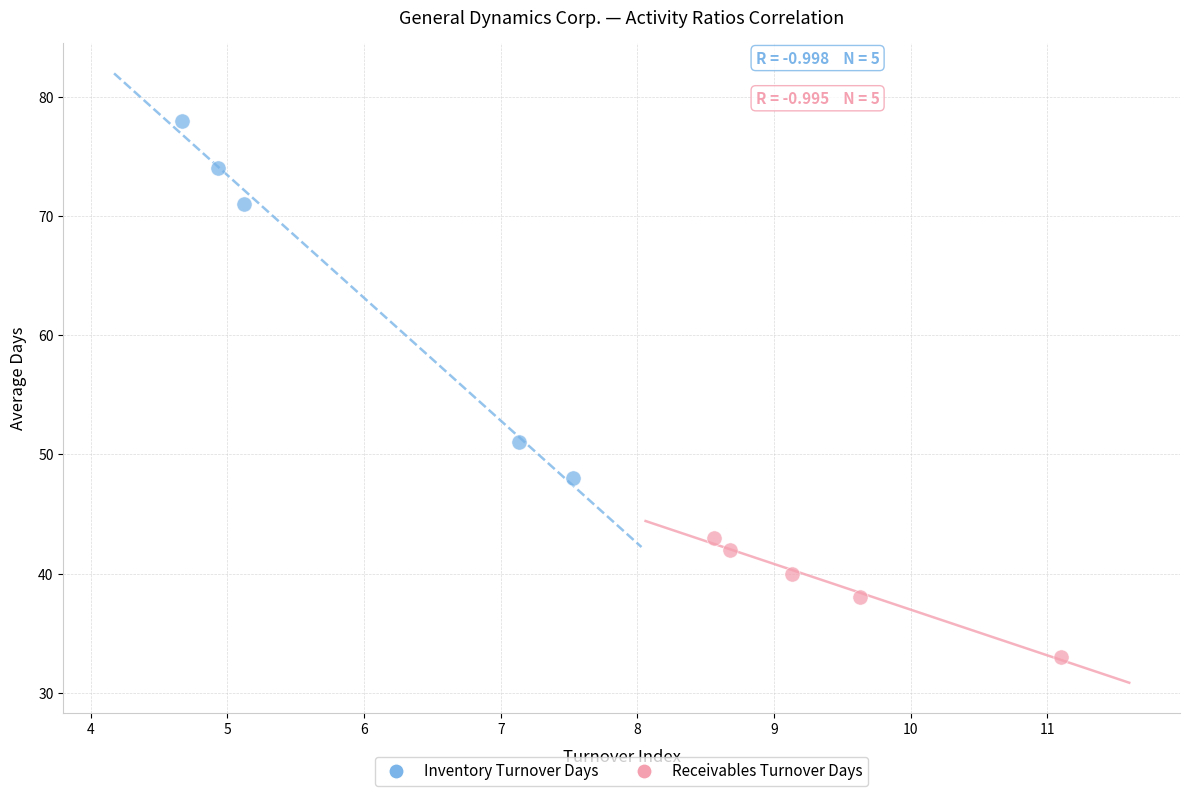

Which series contains the lowest Y value?

Receivables Turnover Days